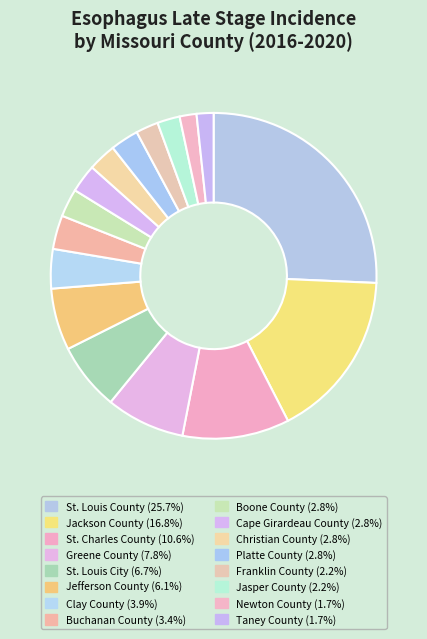

To the nearest percent, what is the average slice percentage?

6%